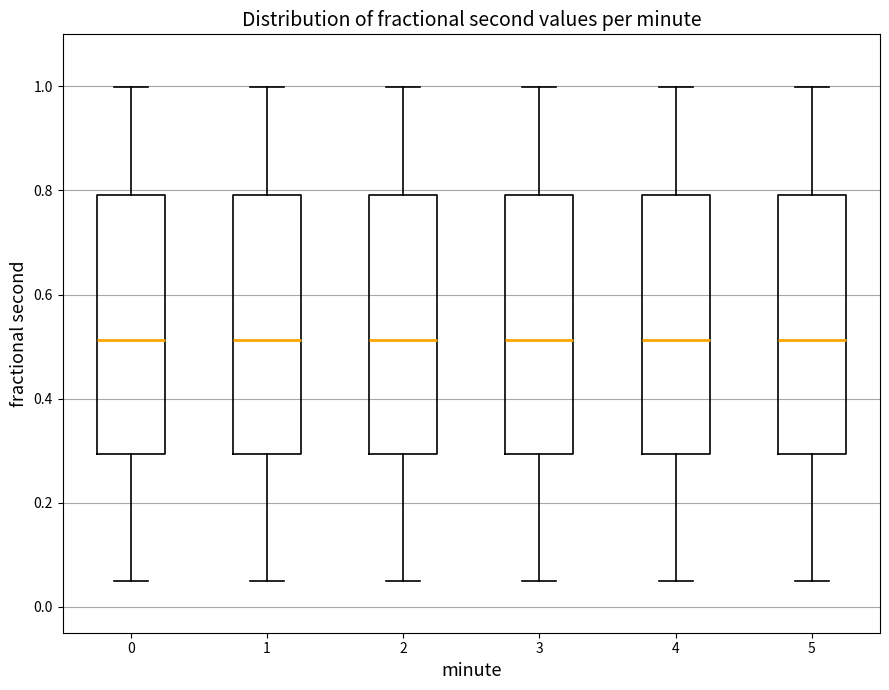

Reading left to right, read every box against the y-axis: the position of its median line, the range the box covers, and the ends of its whiskers. The values are not printed on the chart, so give them approximately, as read against the axis.

0: median 0.52, box 0.30 to 0.80, whiskers 0.04 to 1.00
1: median 0.52, box 0.30 to 0.80, whiskers 0.04 to 1.00
2: median 0.52, box 0.30 to 0.80, whiskers 0.04 to 1.00
3: median 0.52, box 0.30 to 0.80, whiskers 0.04 to 1.00
4: median 0.52, box 0.30 to 0.80, whiskers 0.04 to 1.00
5: median 0.52, box 0.30 to 0.80, whiskers 0.04 to 1.00